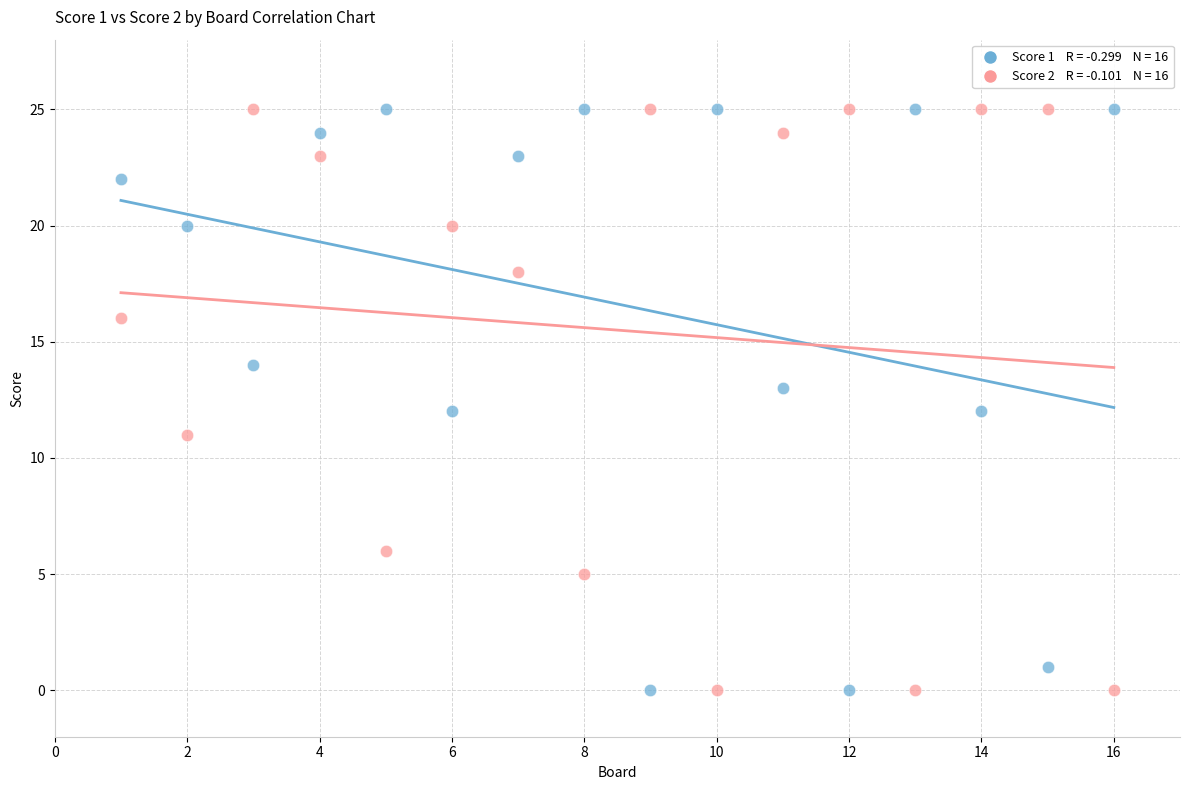

Across all data points, what is the range of Y values (max minus min)?

25